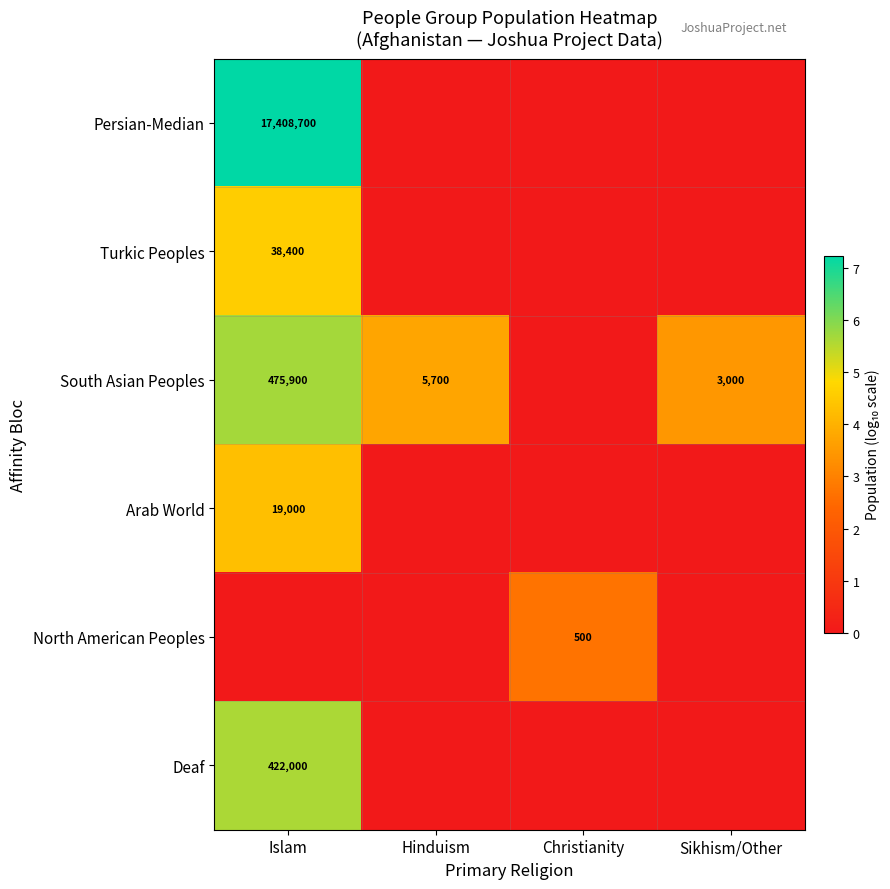

Which has a higher value, Sikhism/Other or Christianity?

Sikhism/Other